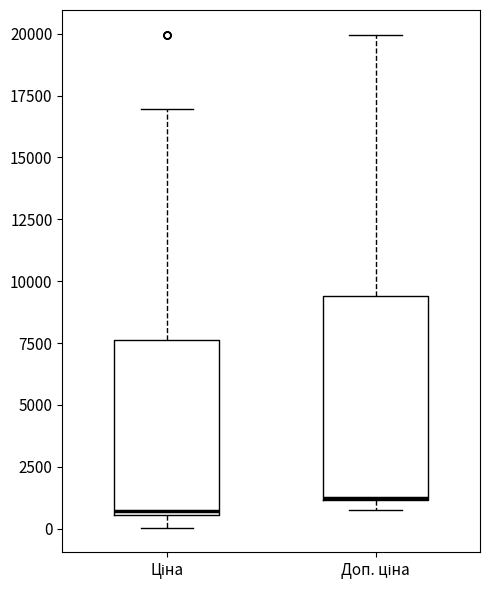

Where does the upper whisker of the box for Доп. ціна end on the y-axis? The values are not printed on the chart, so give them approximately, as read against the axis.

20000